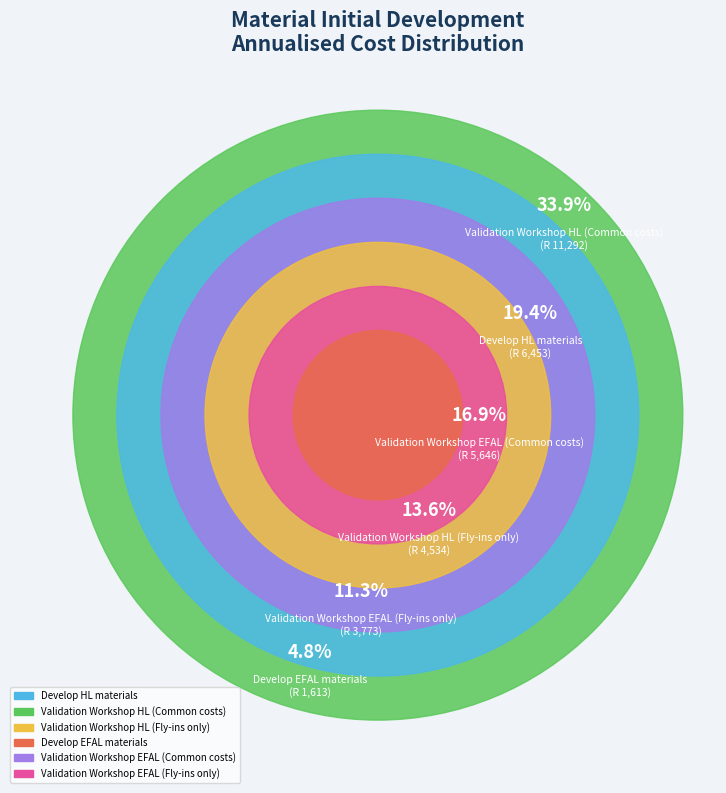

To the nearest percent, what is the average slice percentage?

17%